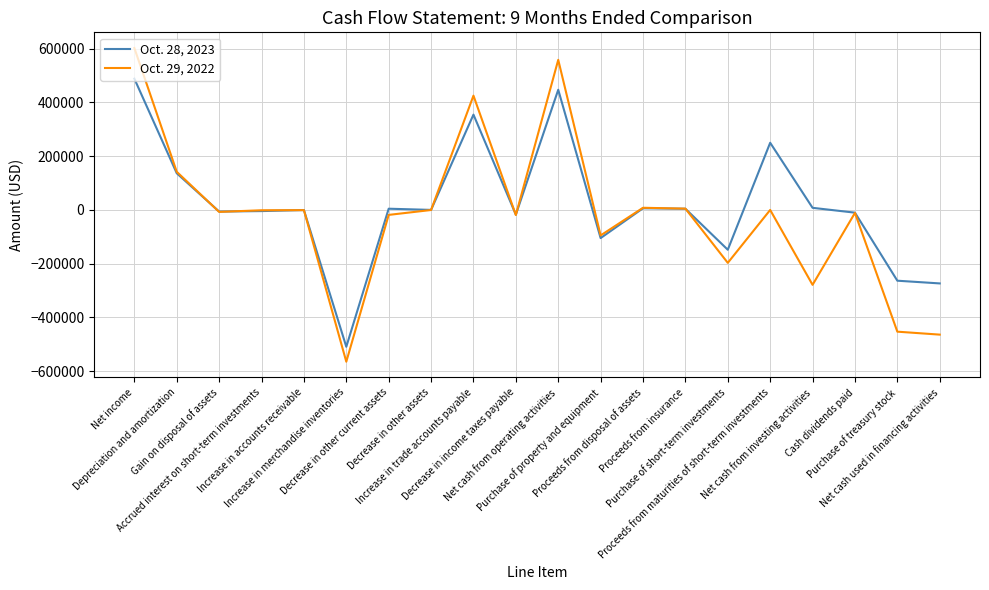

Which series has the largest total across all categories?

Oct. 28, 2023